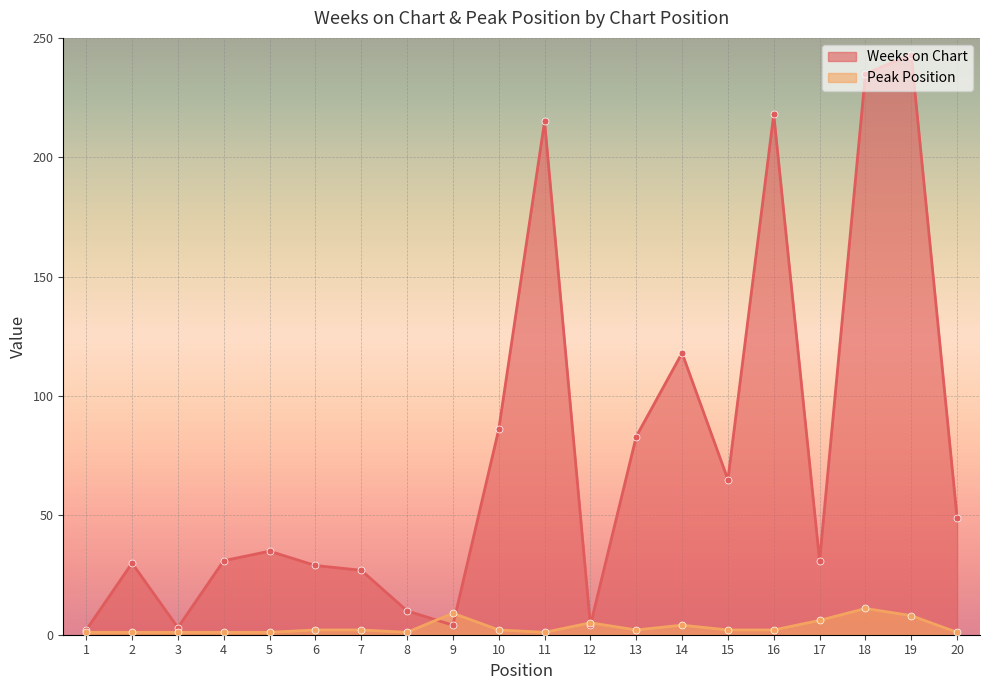

Reading right to left, what are all the values shown in this chart?

Weeks on Chart: 49	243	235	31	218	65	118	83	4	215	86	4	10	27	29	35	31	3	30	2
Peak Position: 1	8	11	6	2	2	4	2	5	1	2	9	1	2	2	1	1	1	1	1